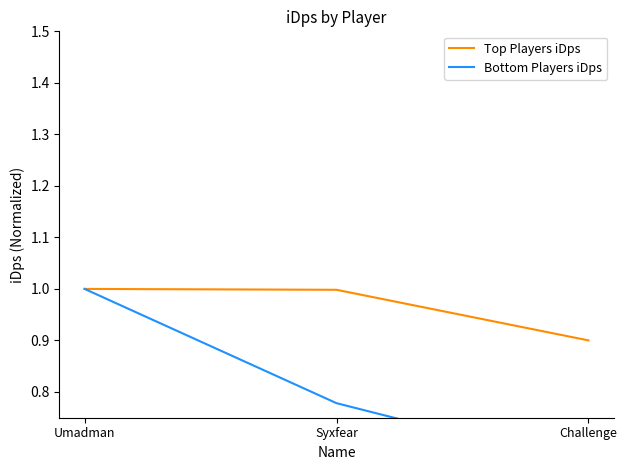

List the series in order of their overall mean, highest first.

Top Players iDps, Bottom Players iDps